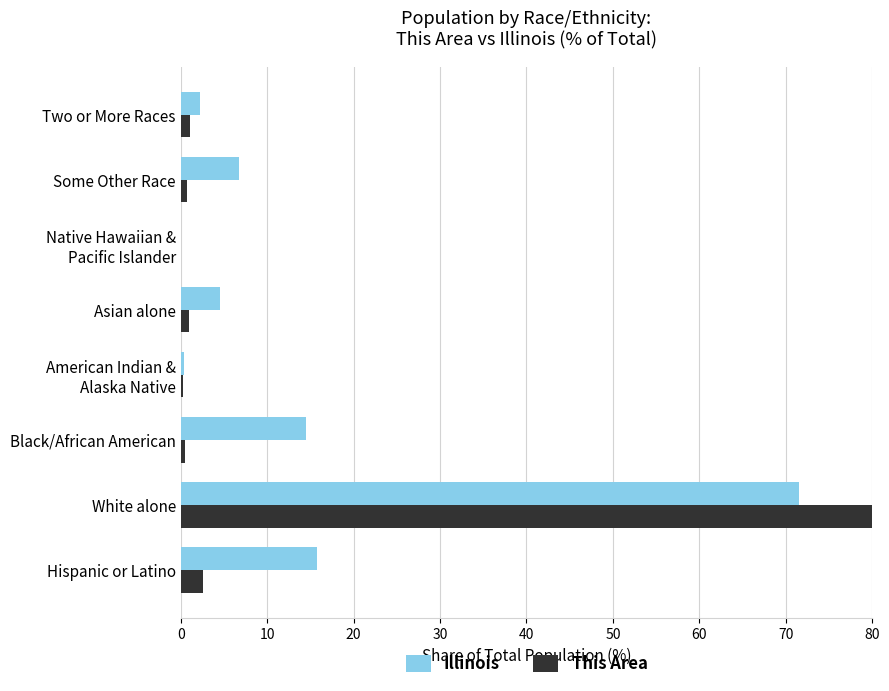

What is the value of the Illinois bar at the 4th from the left?

0.3